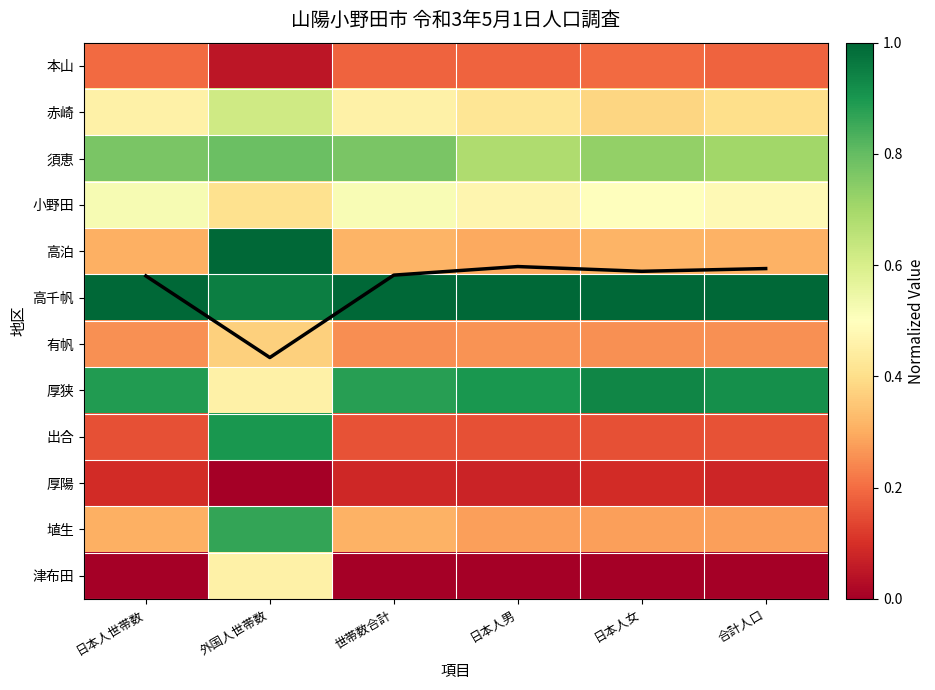

The value of 小野田 at 世帯数合計 is 0.1. True or false?

False